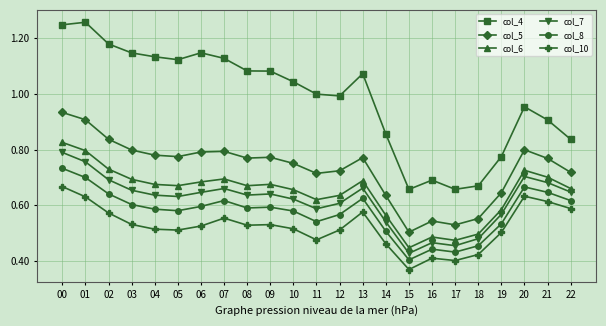

True or false: col_4 has more than 2 interior local peaks.

True